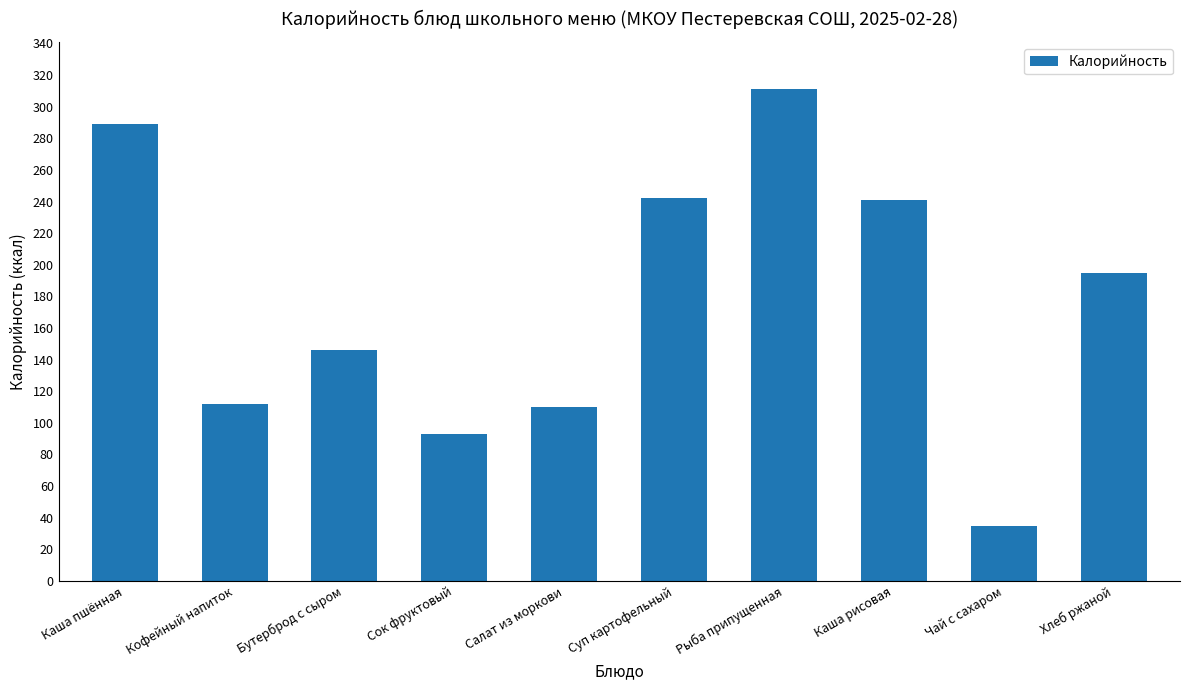

What position from the right is Бутерброд с сыром?

8